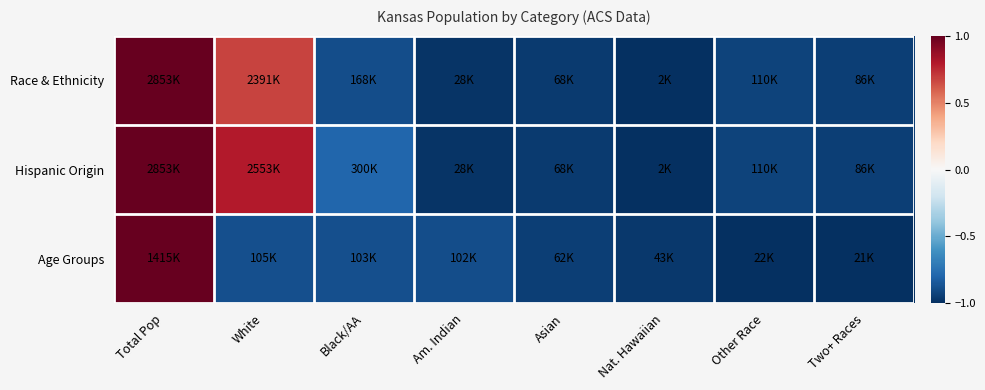

How many distinct data groups are displayed?

3